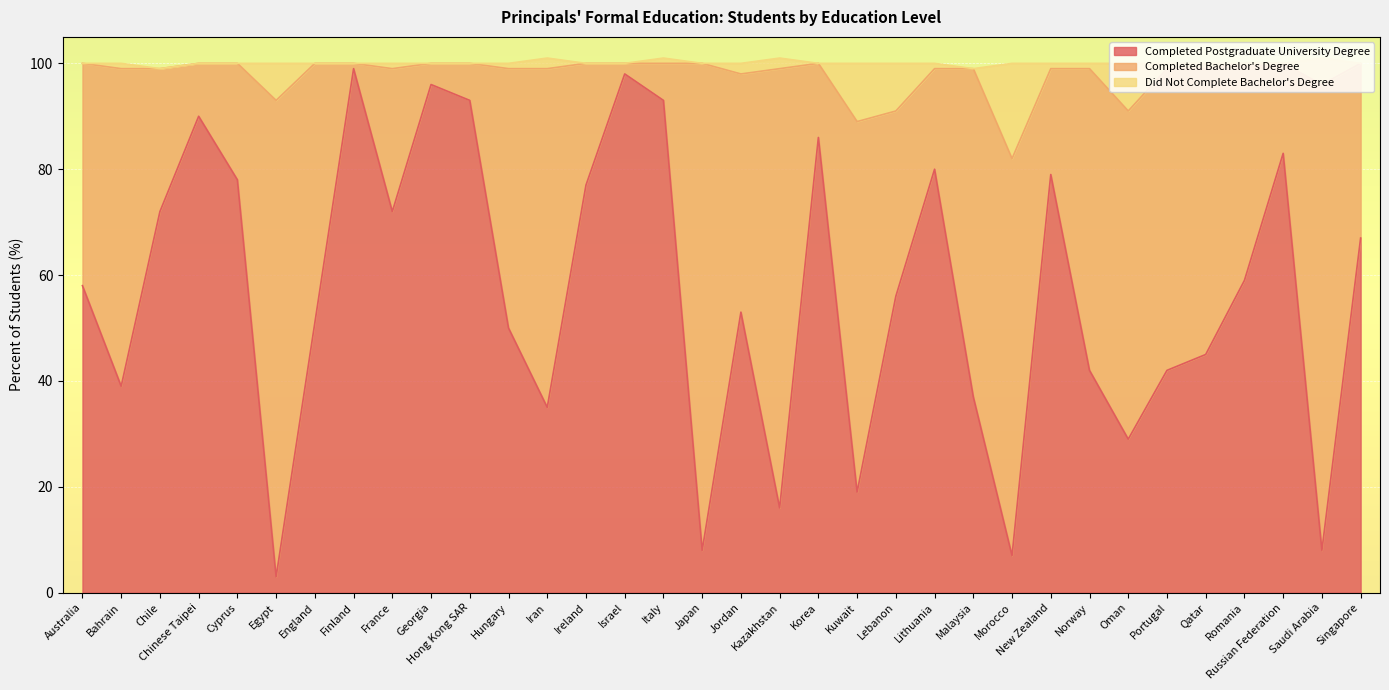

True or false: Completed Postgraduate University Degree has a value of 137 at New Zealand.

False